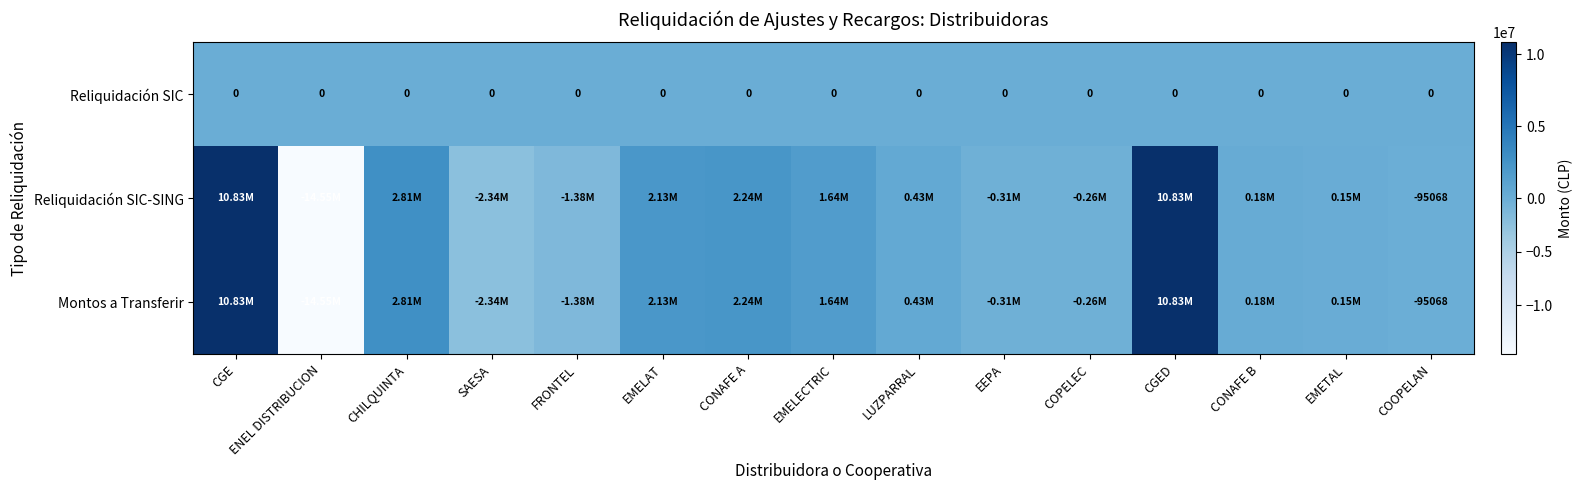

List the series in order of their peak value, lowest first.

Reliquidación SIC, Reliquidación SIC-SING, Montos a Transferir